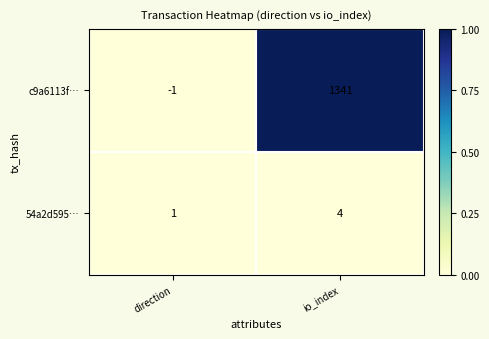

How many categories are shown in the chart?

2